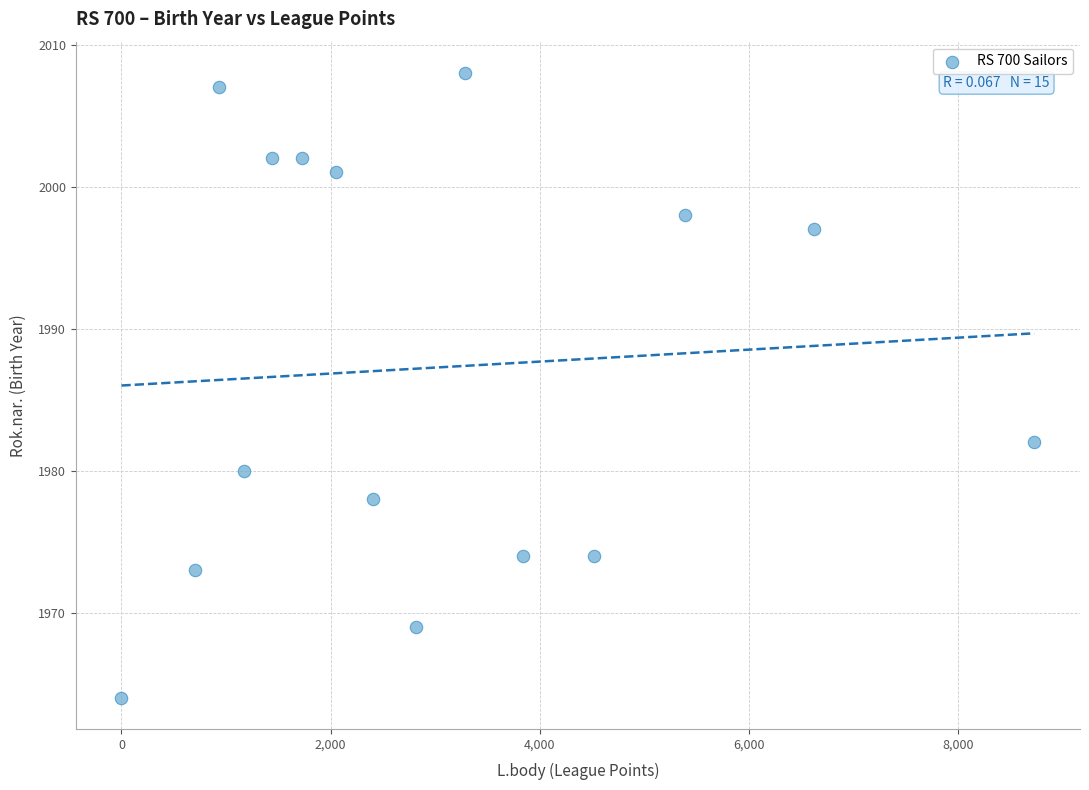

What is the range of Y values (max minus min)?

44